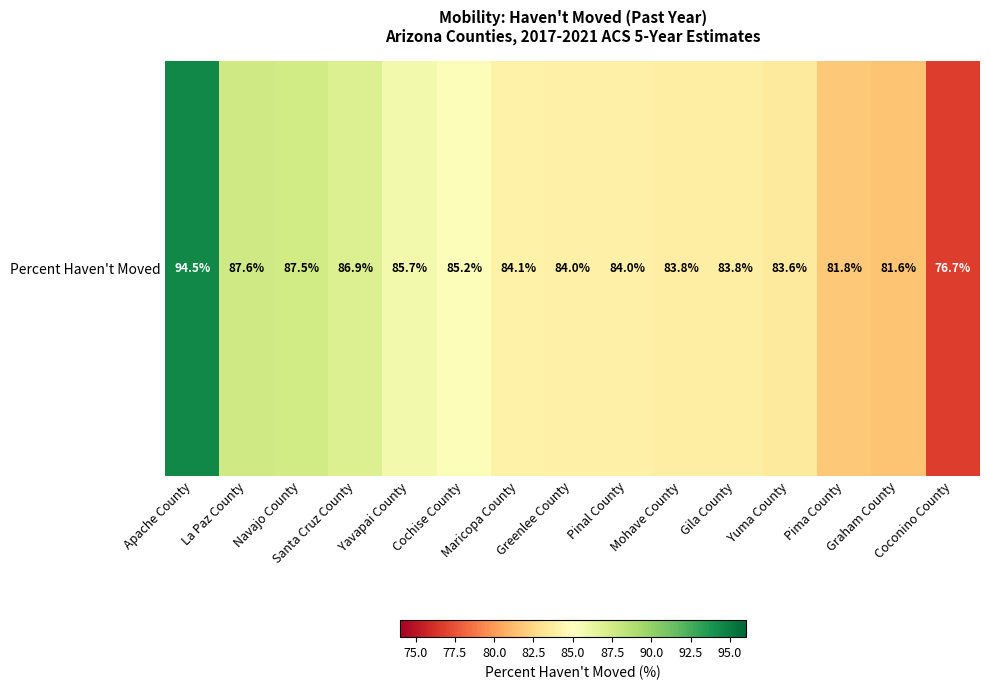

Which label corresponds to the largest value in the chart?

Apache County